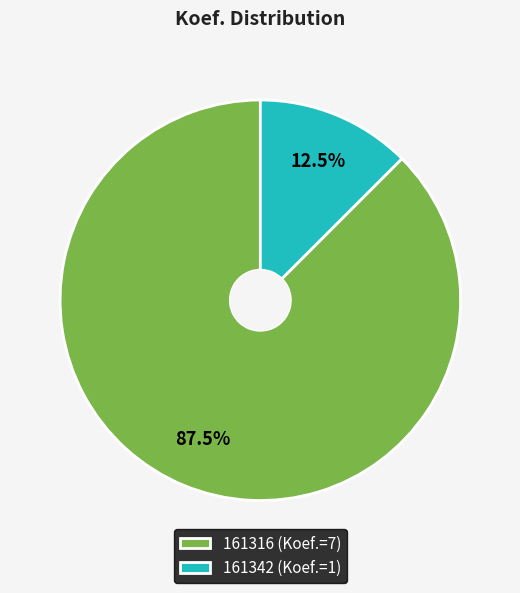

What is the smallest slice in the pie chart?

161342